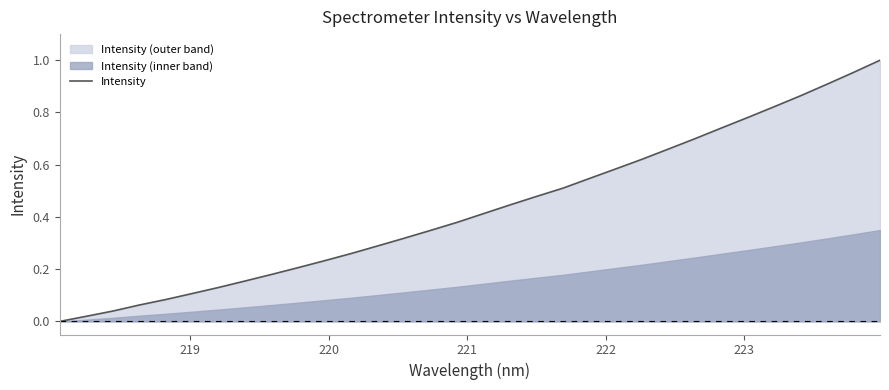

The chart shows a value of 0.5 at 14. True or false?

False